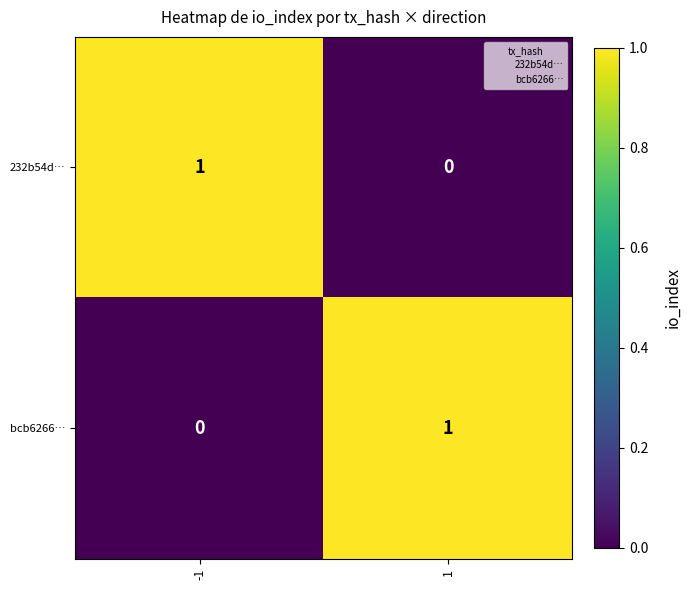

Rank the series at -1 from lowest to highest value.

bcb6266…, 232b54d…